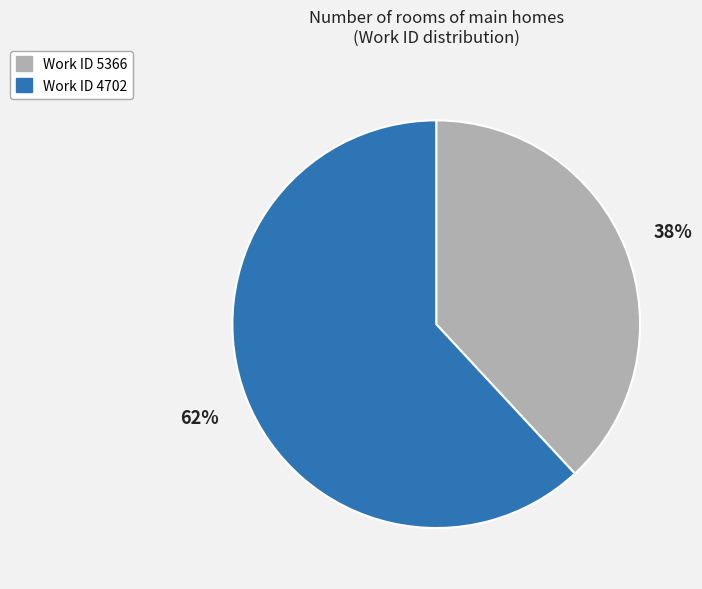

To the nearest percent, what is the average slice percentage?

50%